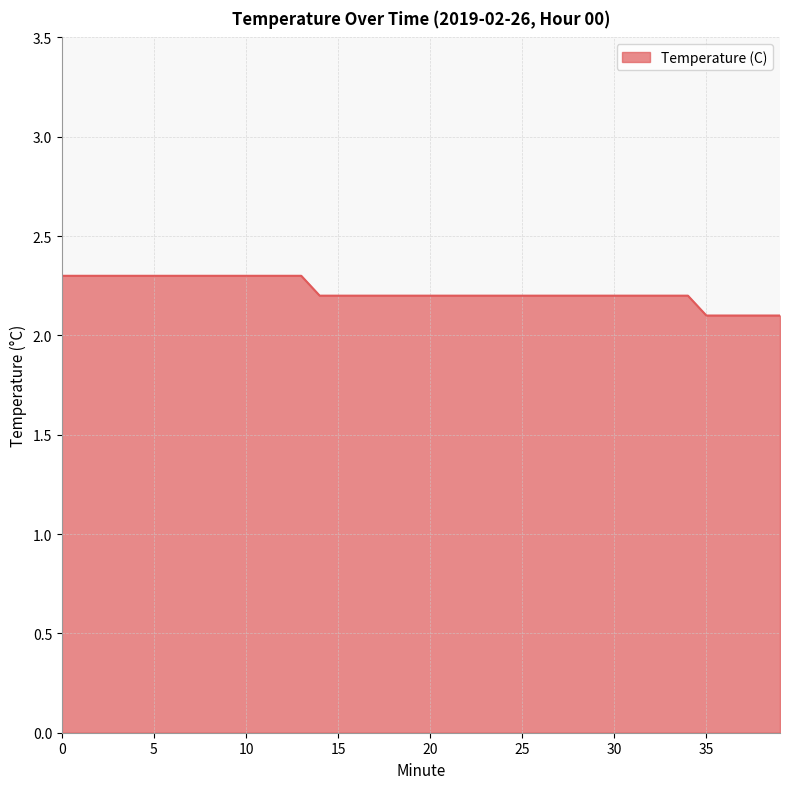

How many values are between 2 and 3?

40